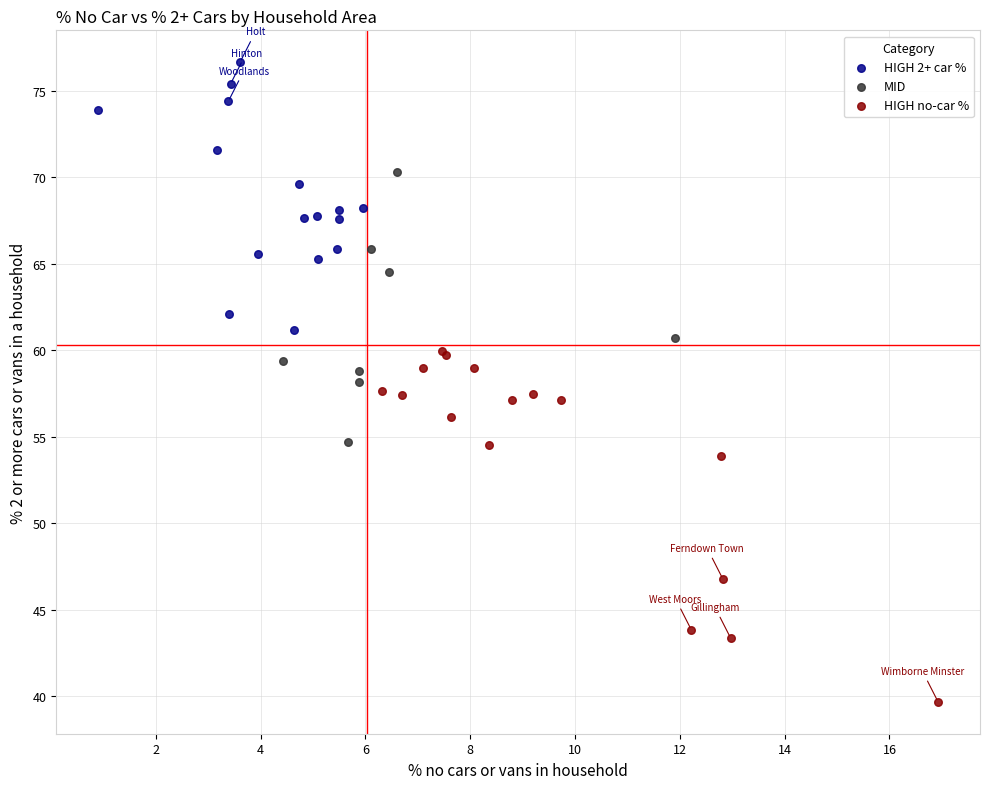

Which series has the widest spread of Y values?

HIGH no-car %